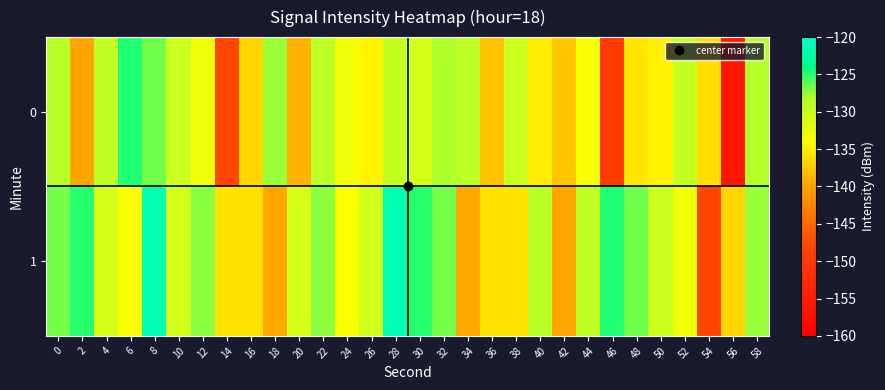

What is the total value across all series at 12?

-260.3